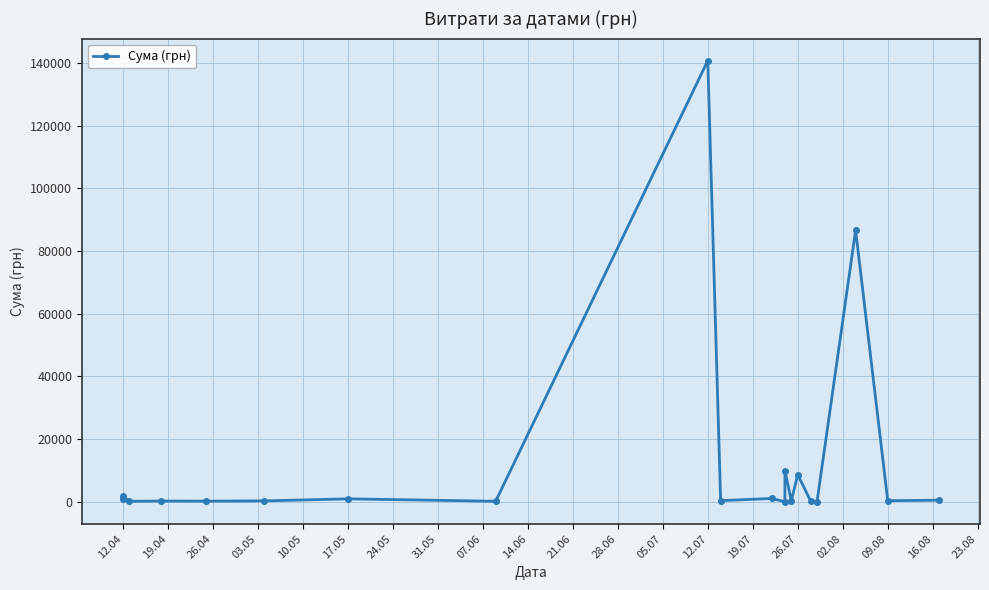

How many points are lower than both their immediate neighbors (excluding endpoints)?

8